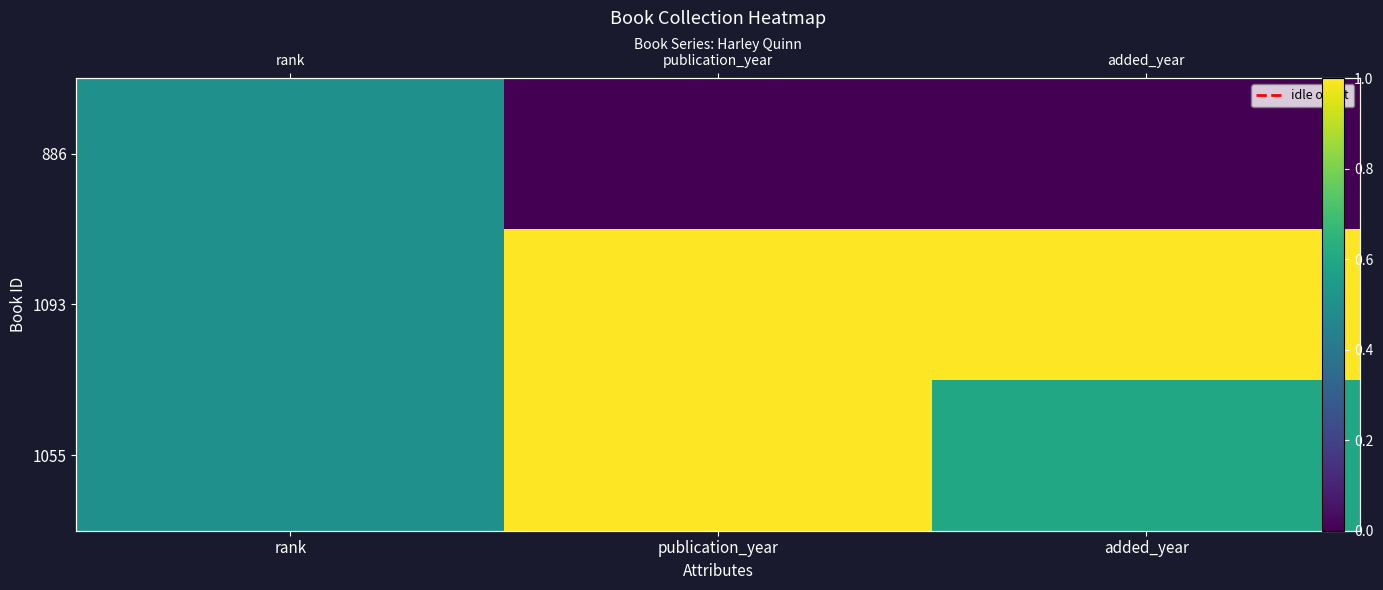

Rank the series by their average value, from lowest to highest.

886, 1055, 1093